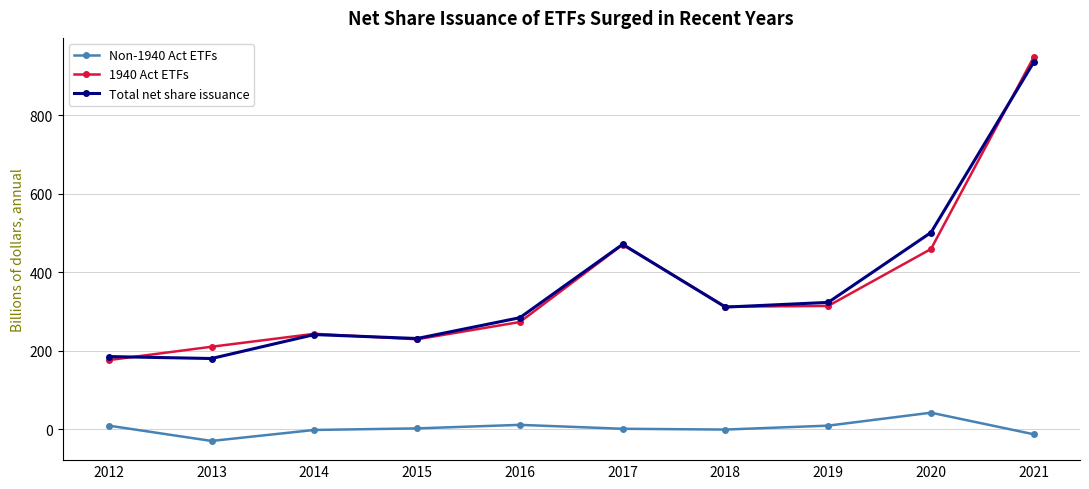

True or false: Total net share issuance and Non-1940 Act ETFs cross at least once.

False